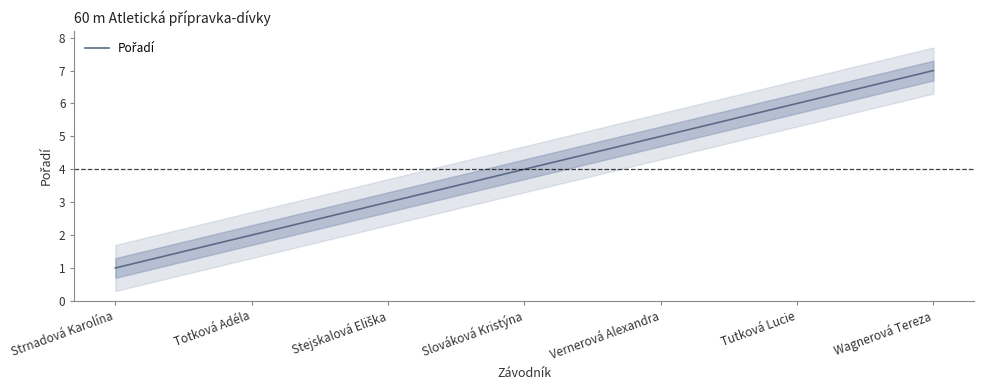

How many series are shown in this chart?

1